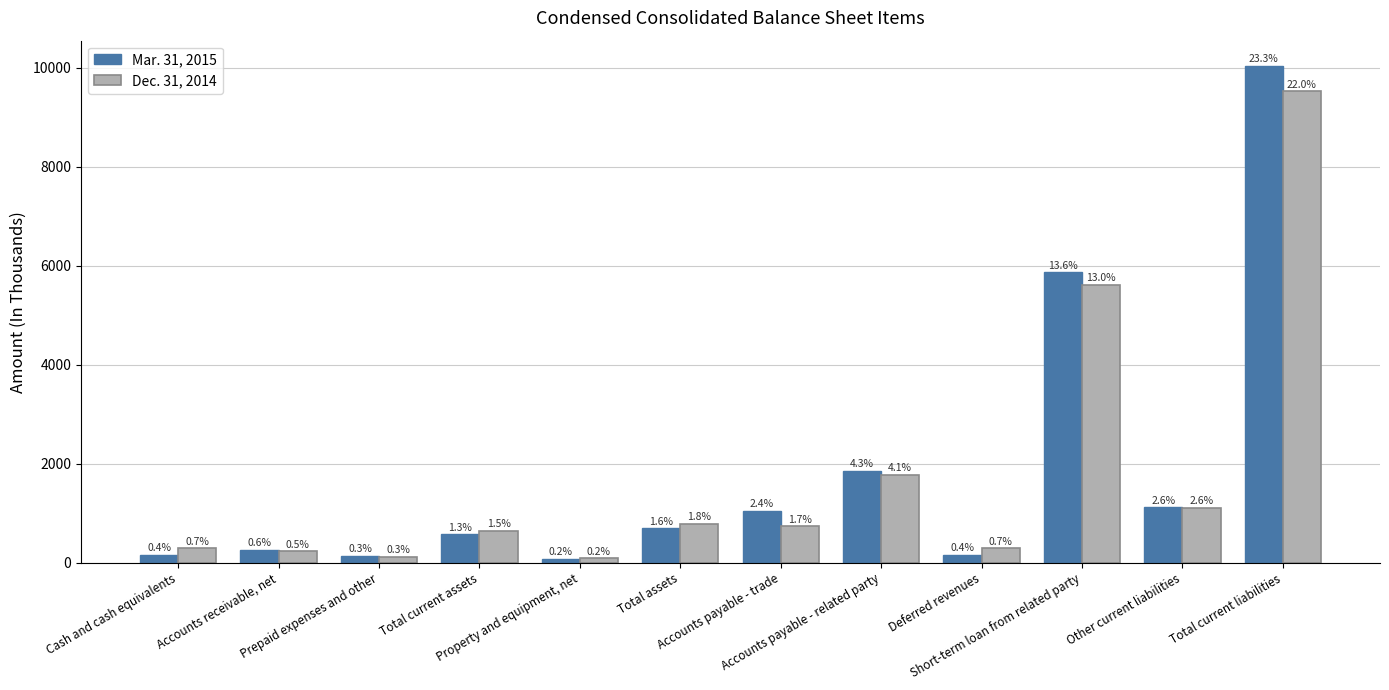

What is the difference between the Dec. 31, 2014 values at Short-term loan from related party and Accounts receivable, net?

5380